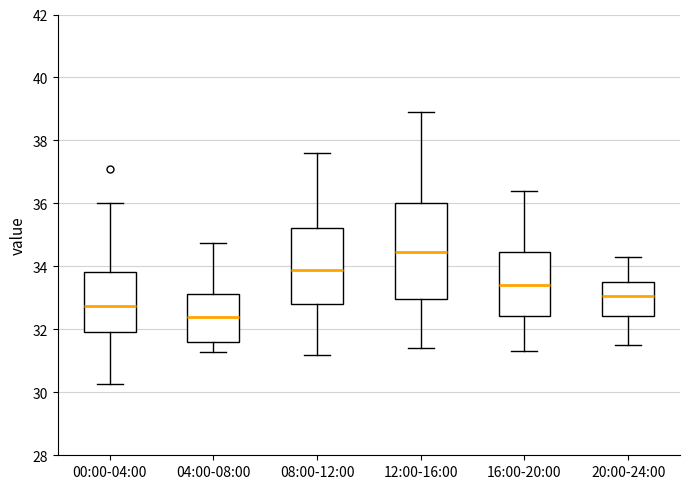

Which box has the highest median line?

12:00-16:00